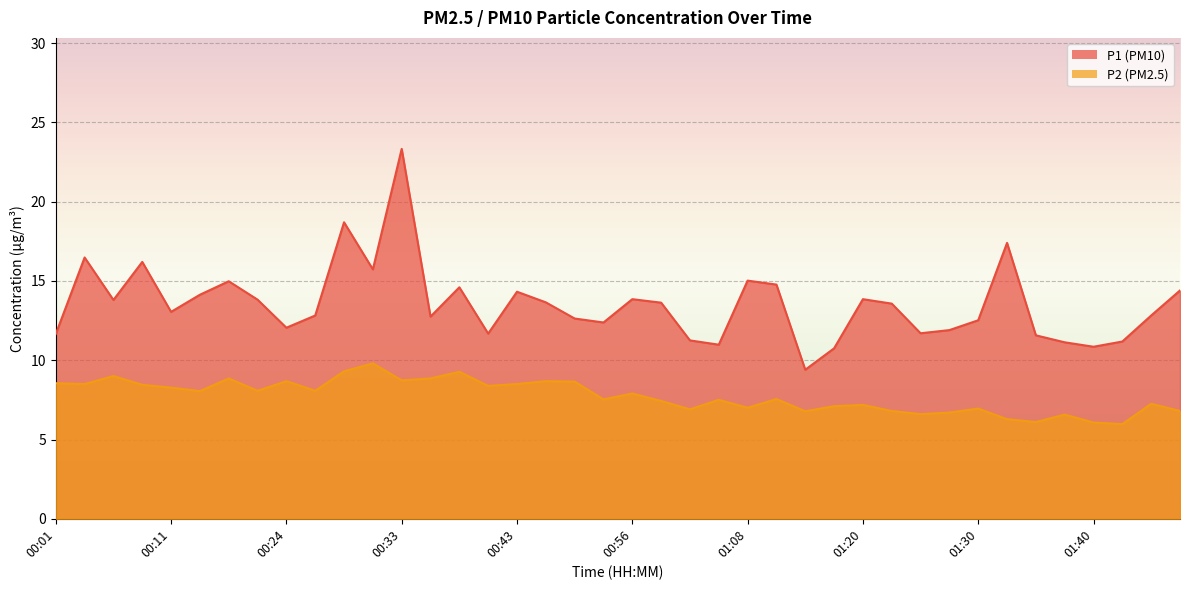

Rank the series by their maximum value, from highest to lowest.

P1, P2